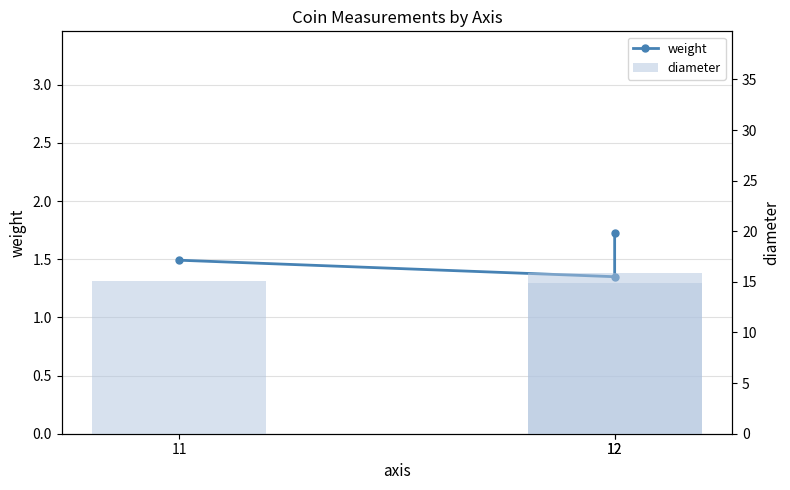

Reading right to left, transcribe all the data shown in this chart.

weight: 1.5	1.4	1.7
diameter: 15.1	15.9	14.9